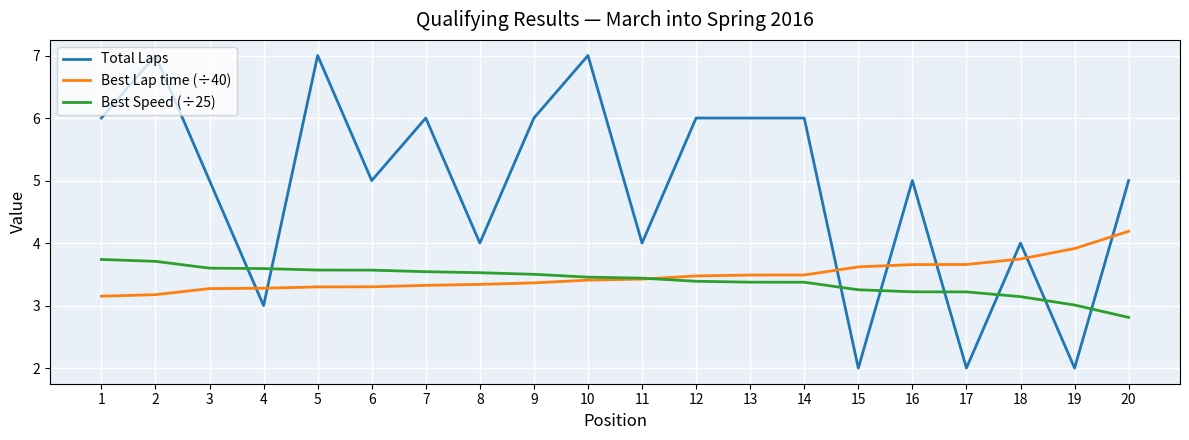

How many times do Best Lap time (÷40) and Best Speed (÷25) cross each other?

1